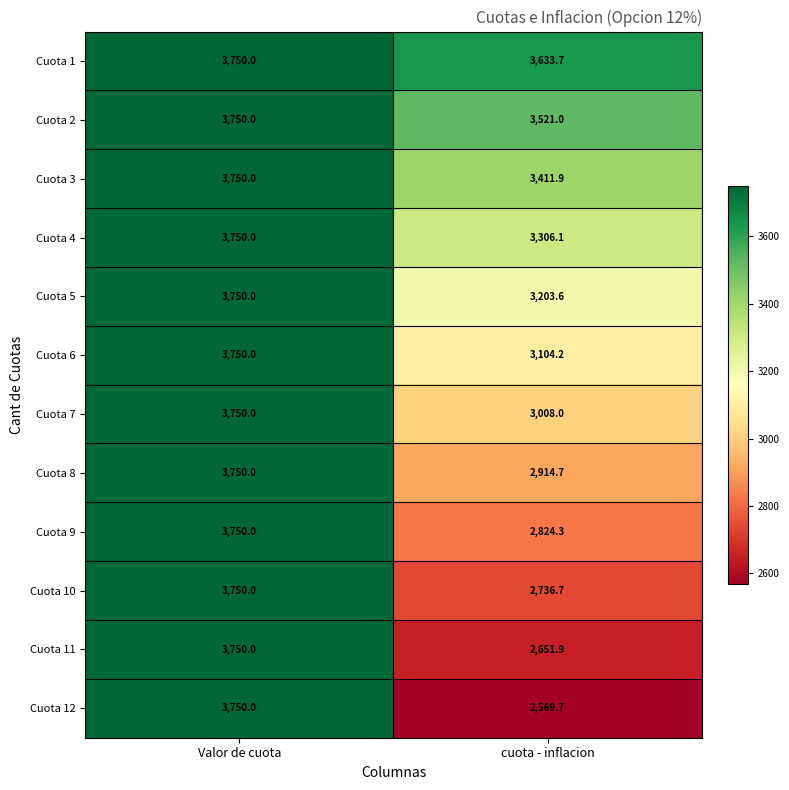

Which series has the largest total across all categories?

Cuota 1